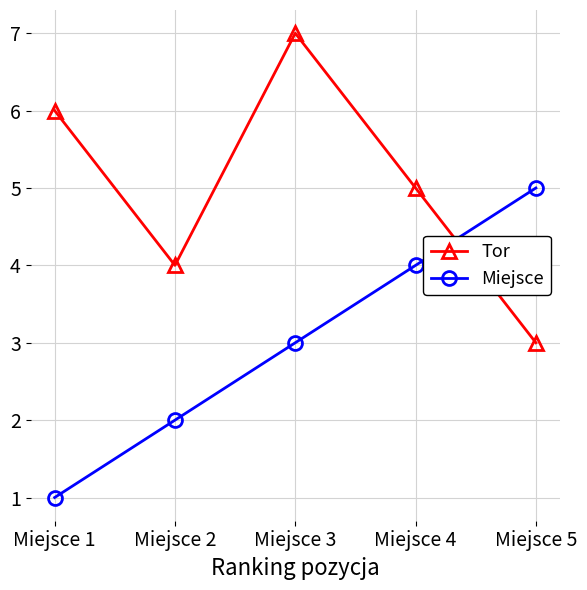

True or false: Tor and Miejsce cross at least once.

True